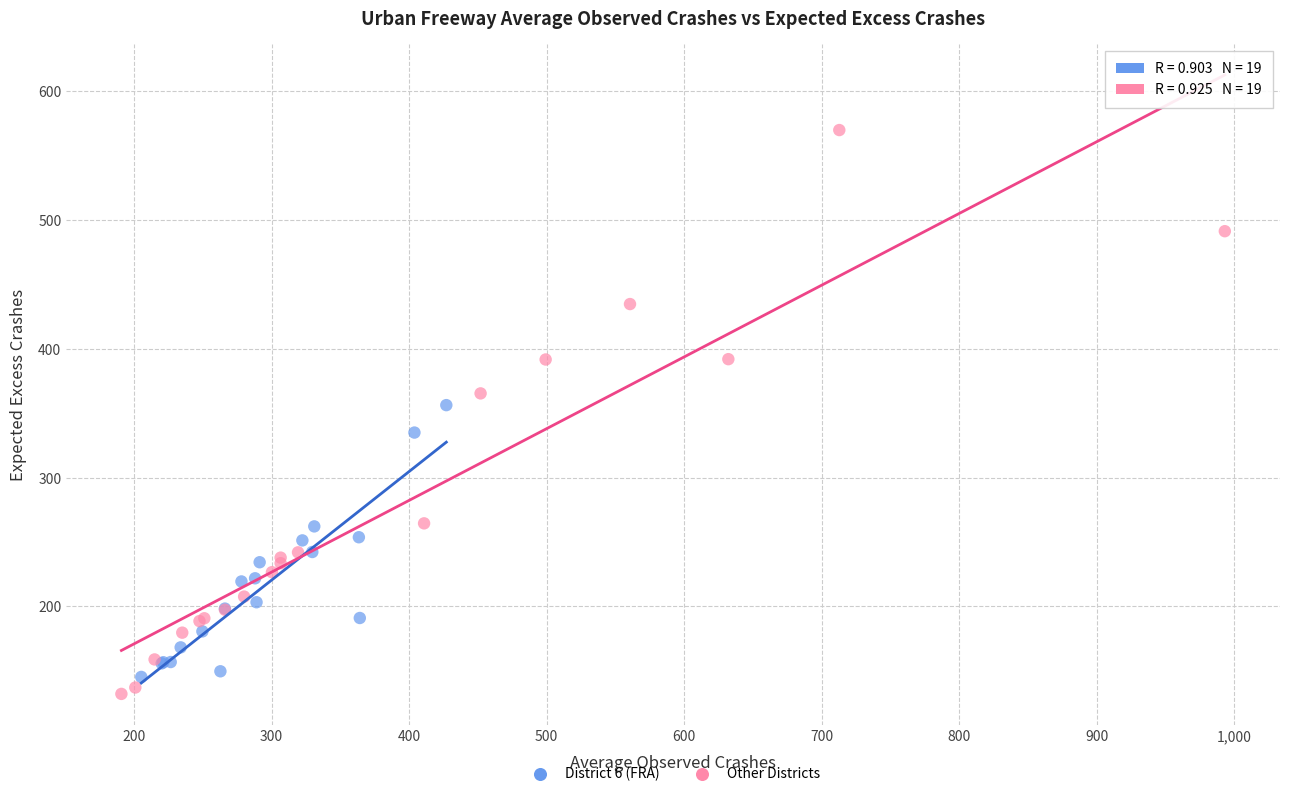

Which series contains the lowest Y value?

Other Districts